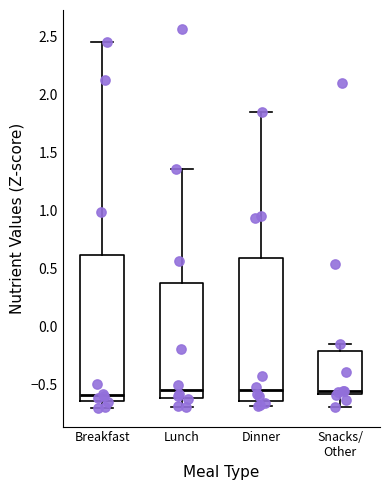

Reading left to right, read every box against the y-axis: the position of its median line, the range the box covers, and the ends of its whiskers. The values are not printed on the chart, so give them approximately, as read against the axis.

Breakfast: median -0.60, box -0.65 to 0.60, whiskers -0.70 to 2.45
Lunch: median -0.55, box -0.60 to 0.40, whiskers -0.70 to 1.35
Dinner: median -0.55, box -0.65 to 0.60, whiskers -0.70 to 1.85
Snacks/ Other: median -0.55, box -0.60 to -0.20, whiskers -0.70 to -0.15